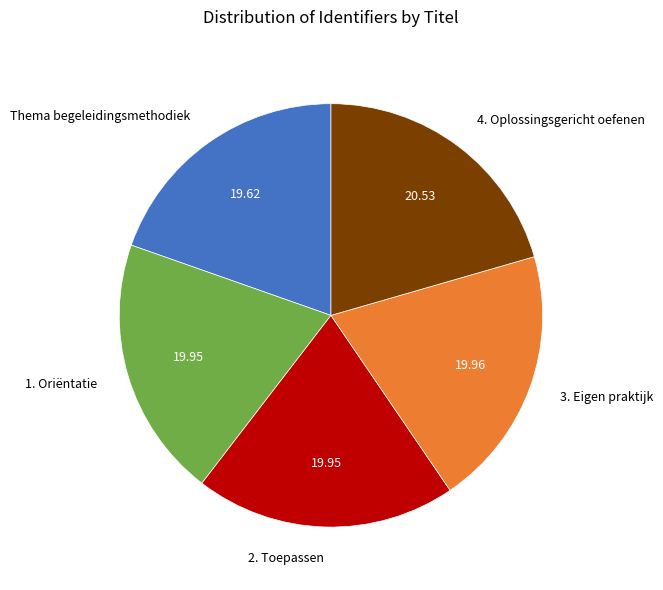

Approximately how many times larger is the value at 1. Oriëntatie compared to 4. Oplossingsgericht oefenen?

1.0